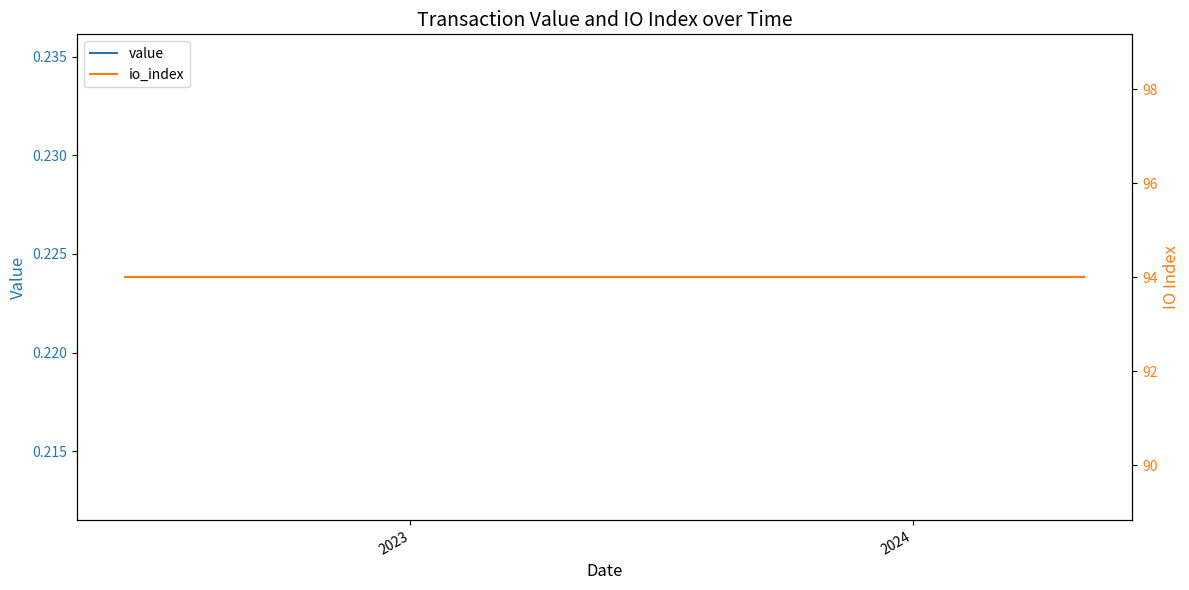

True or false: io_index and value intersect in this chart.

False